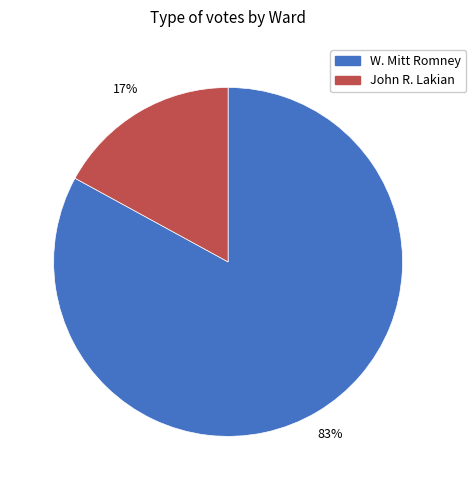

To the nearest percent, what is the average slice percentage?

50%